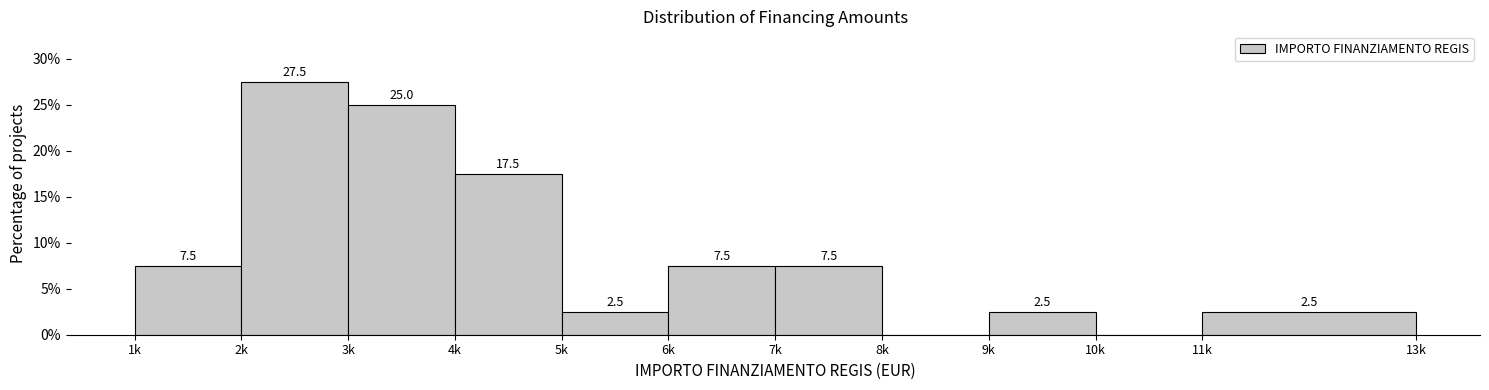

Reading left to right, what are all the values shown in this chart?

1k=7.5	2k=27.5	3k=25.0	4k=17.5	5k=2.5	6k=7.5	7k=7.5	8k=0.0	9k=2.5	10k=0.0	11k=2.5